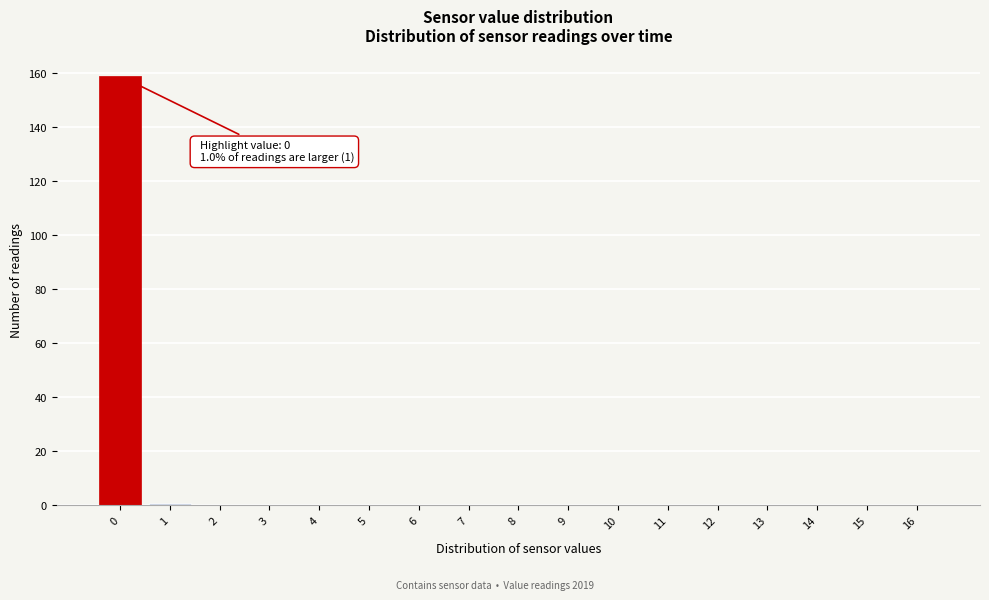

Reading left to right, transcribe all the data shown in this chart.

0=159	1=1	2=0	3=0	4=0	5=0	6=0	7=0	8=0	9=0	10=0	11=0	12=0	13=0	14=0	15=0	16=0